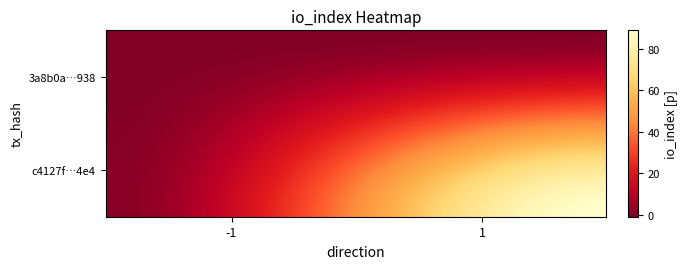

What is the sum of all c4127fd3a6a72b934d0a0116913b878cb8fafe4 values?

90